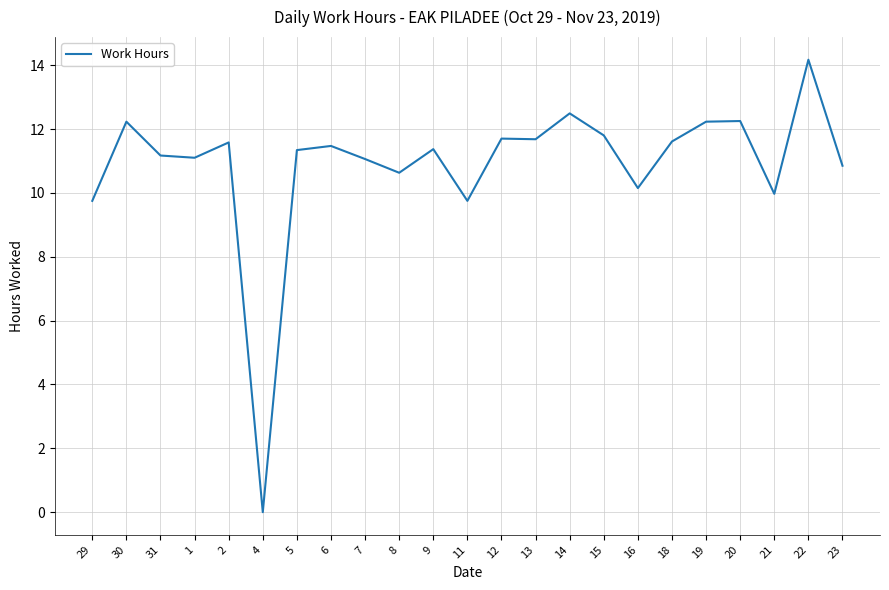

Where is the first local maximum?

30